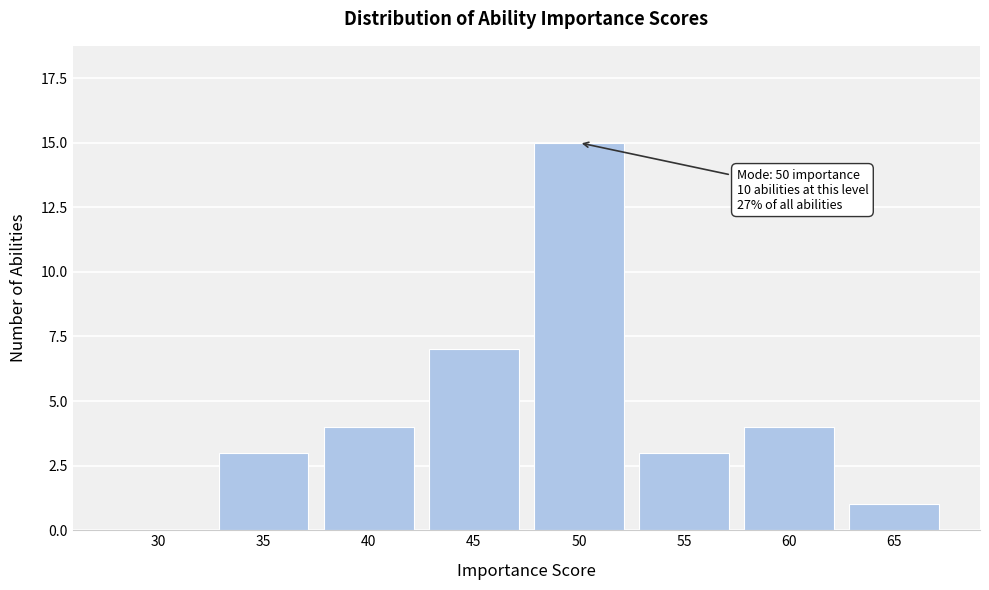

Reading left to right, extract all data points from this chart.

30=0	35=3	40=4	45=7	50=15	55=3	60=4	65=1